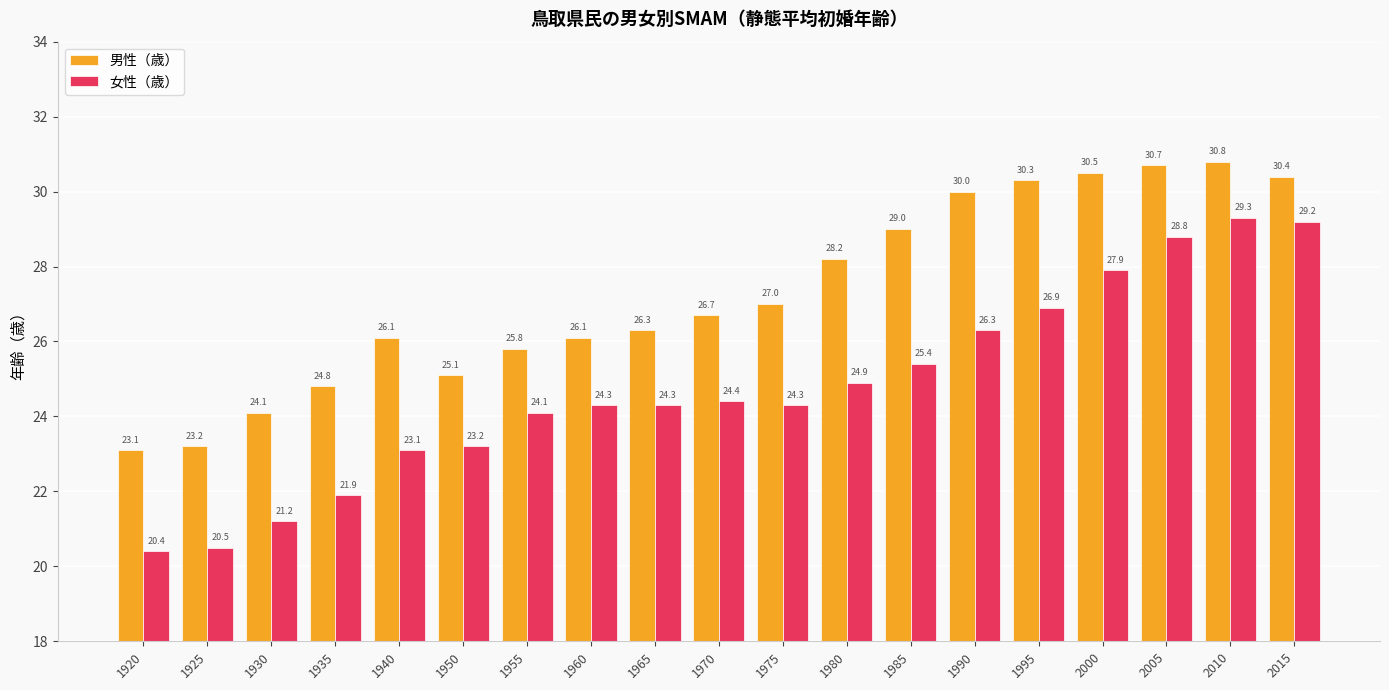

How many bars are there in total?

38